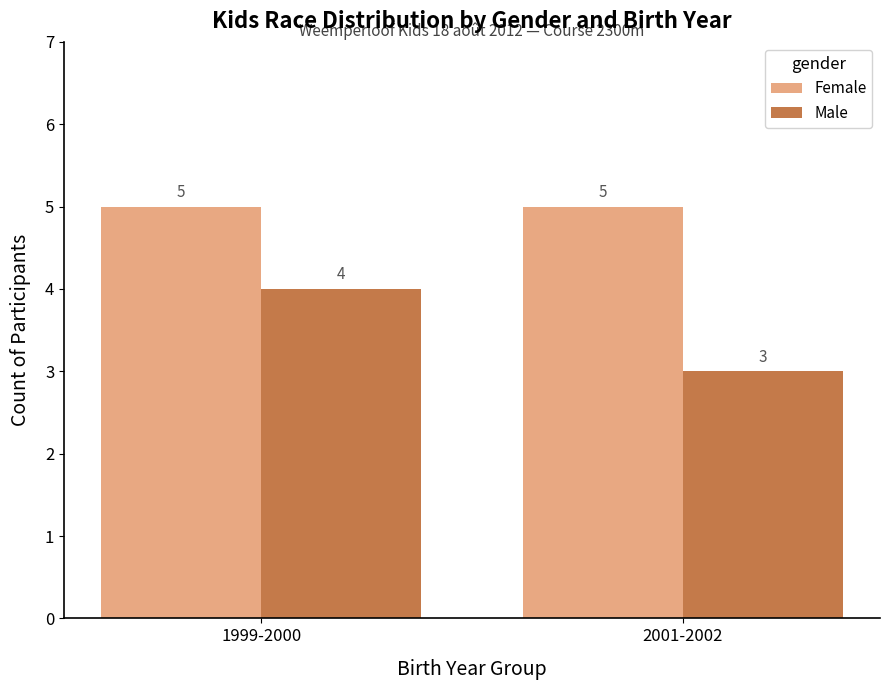

Is the value of Male at 1999-2000 greater than the value of Female at 2001-2002?

No